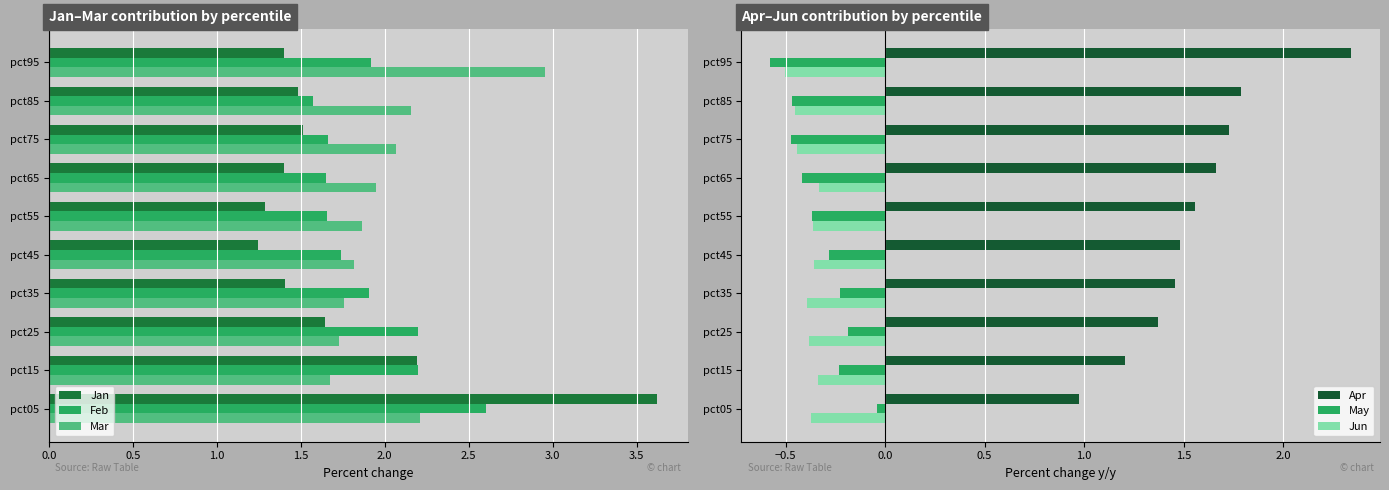

Does the chart contain stacked bars?

No